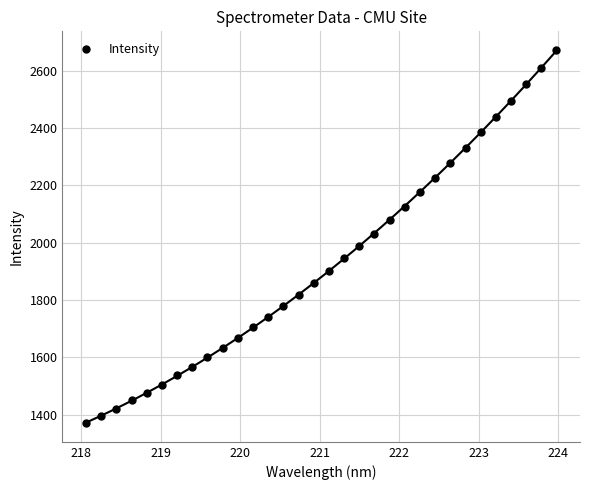

What is the range of Y values (max minus min)?

1301.9